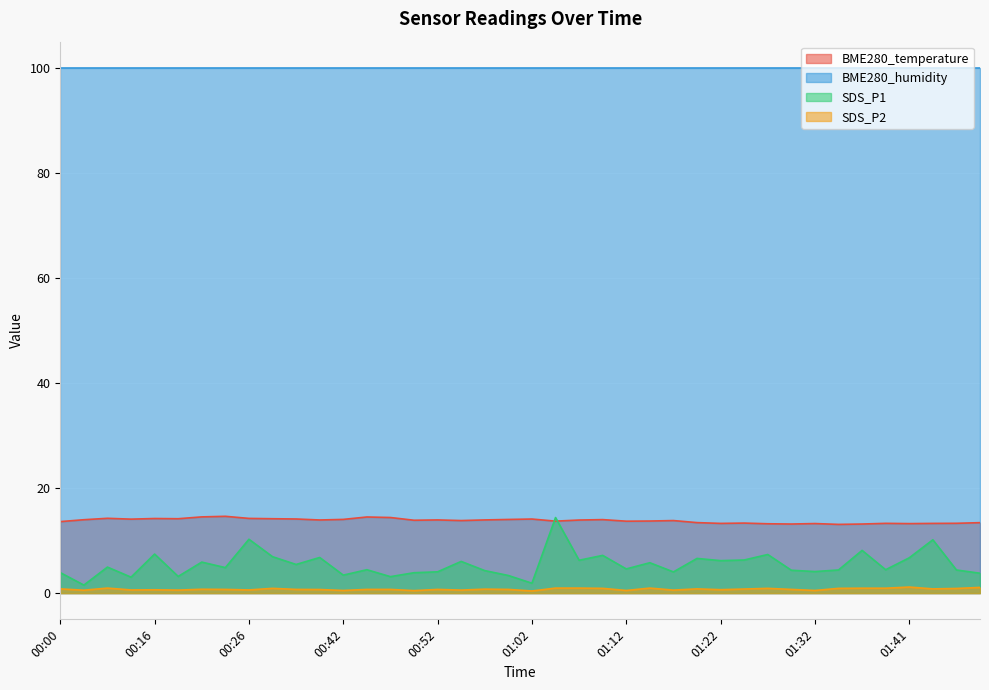

How many interior local valleys does the SDS_P1 series have?

14